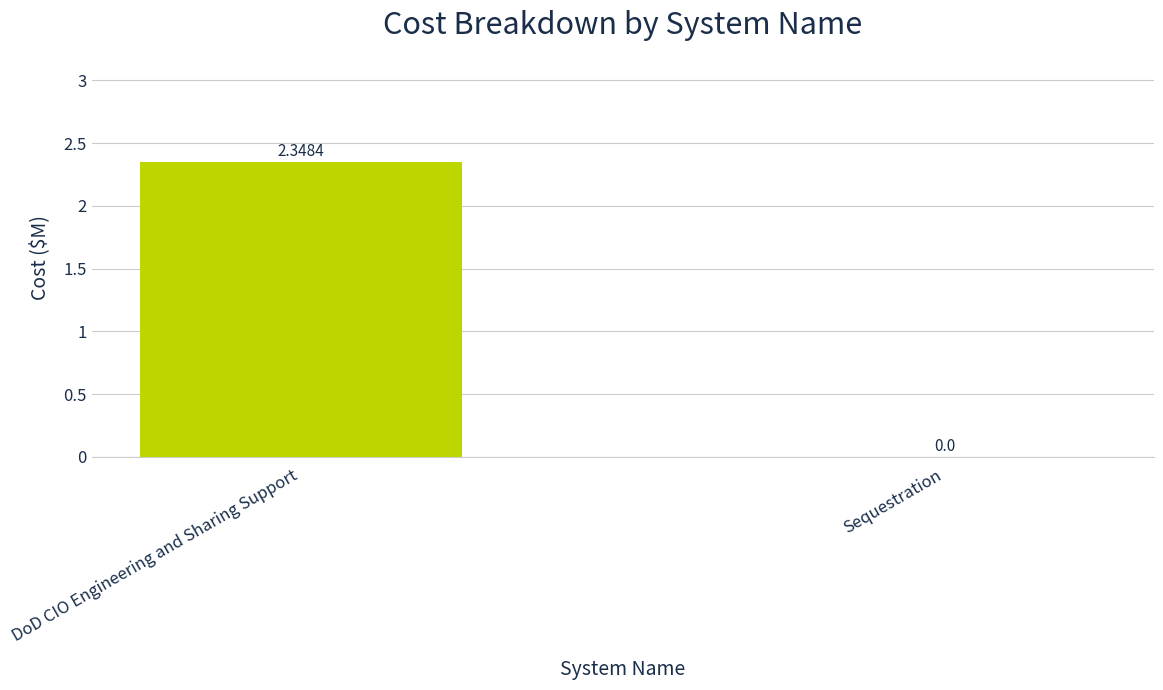

How many values are above zero?

1